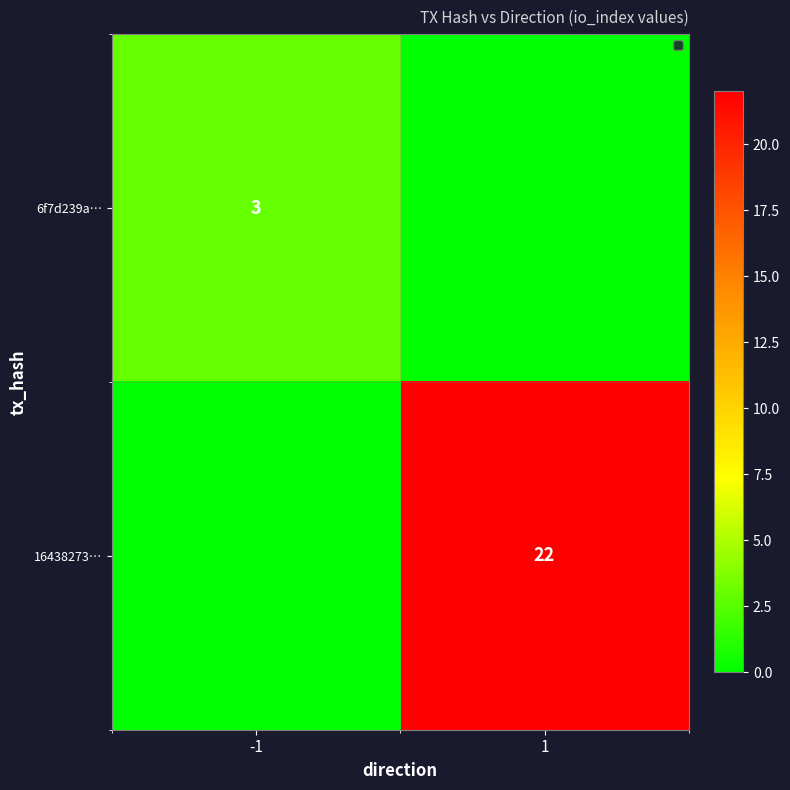

True or false: 16438273… has a value of 22 at 1.

True